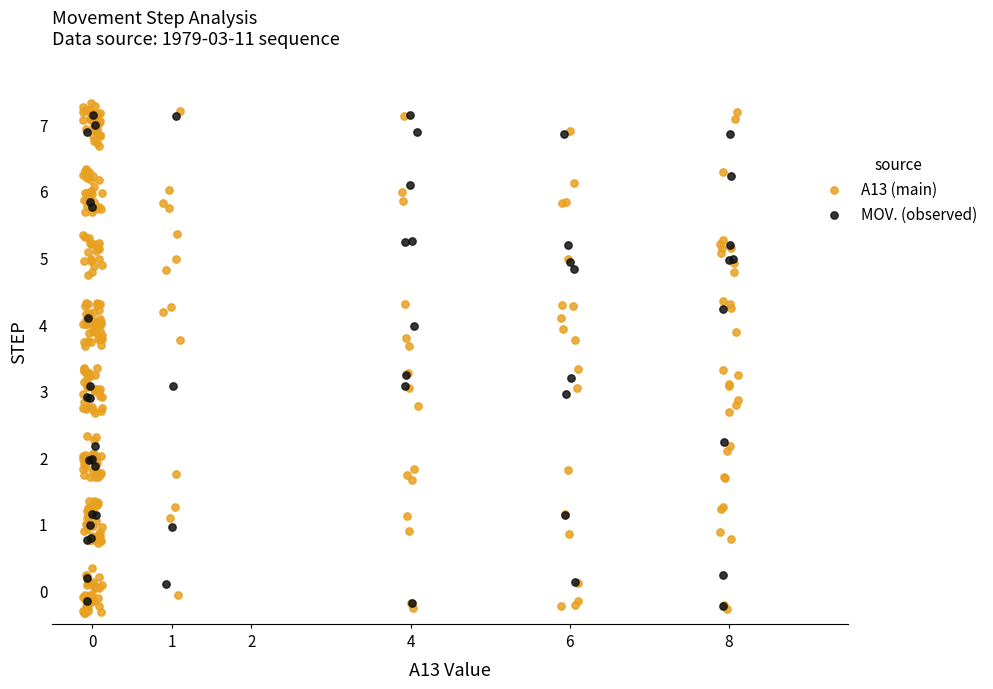

Which series has the widest spread of Y values?

A13 (main)